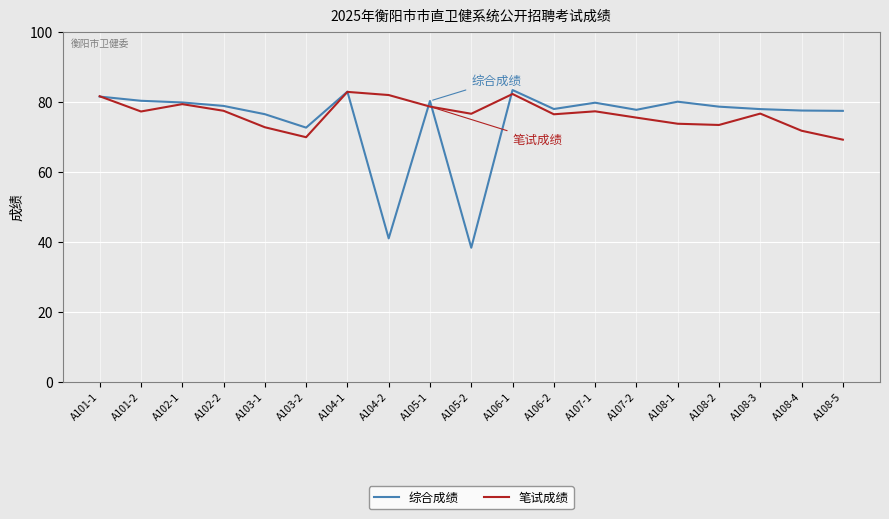

Is it true that 综合成绩 equals 31.8 at A102-1?

False